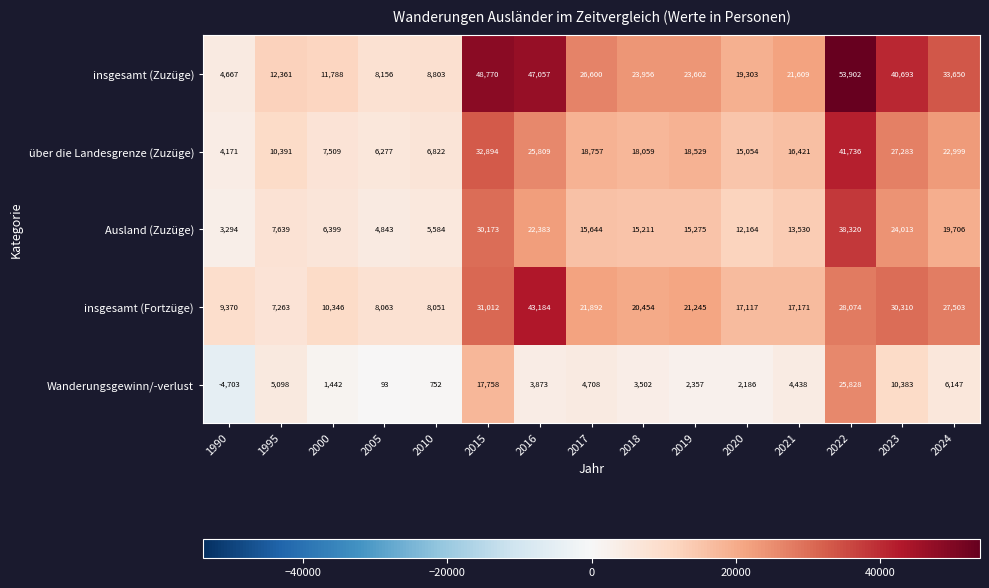

What is the average value of the insgesamt (Fortzüge) series?

20070